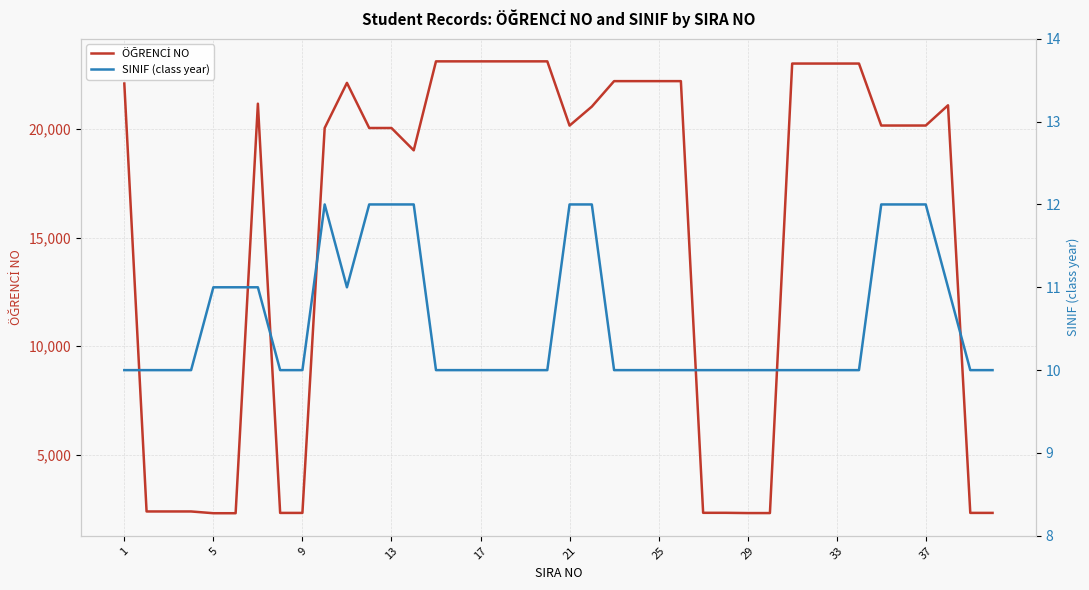

Count the SINIF (class year) values in the range 10 to 11.

31